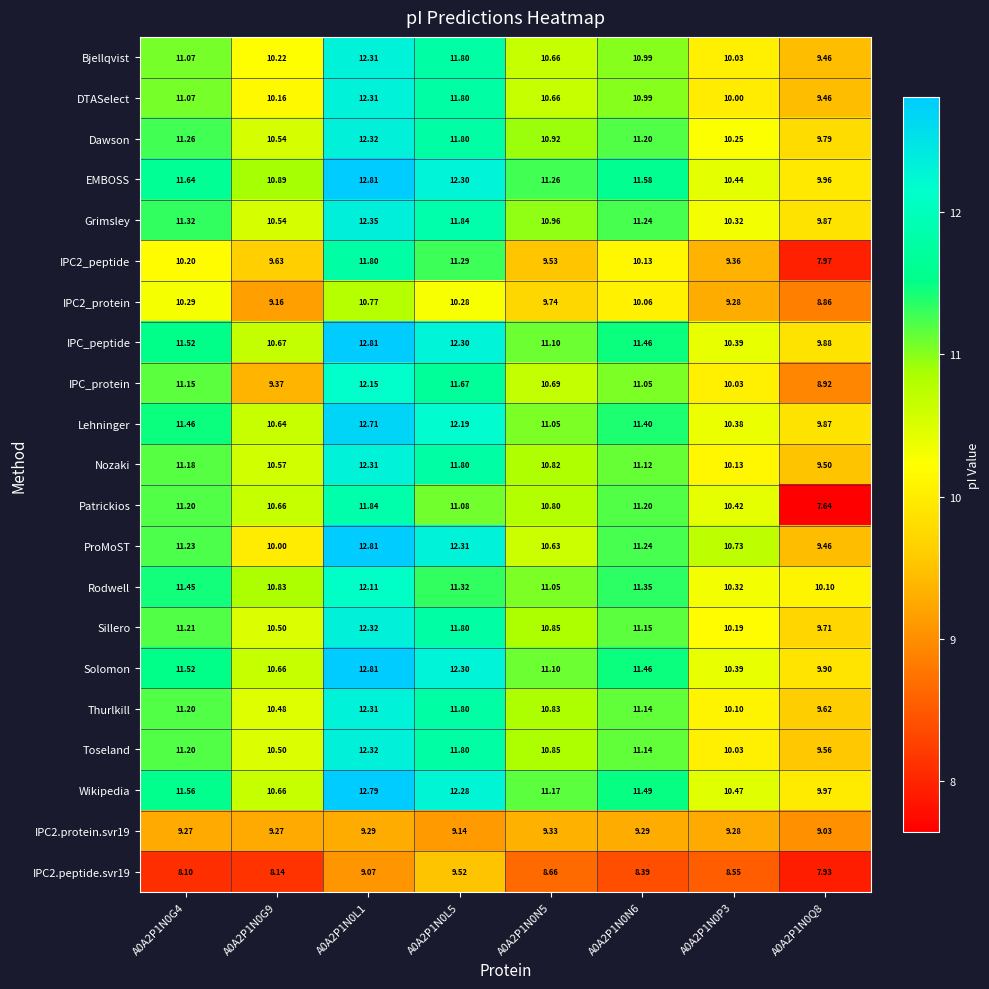

What is the spread (max minus min) of values at A0A2P1N0L5?

3.2